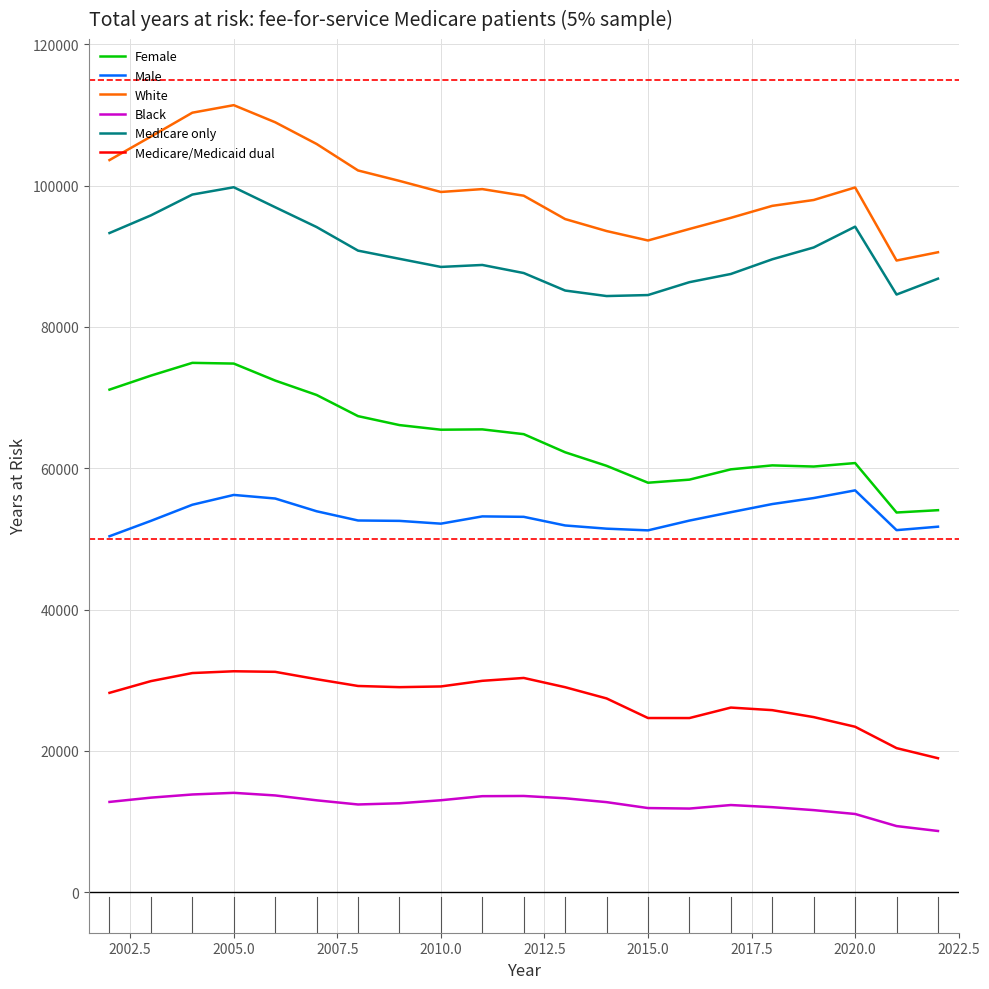

What is the highest value of the Female series?

74915